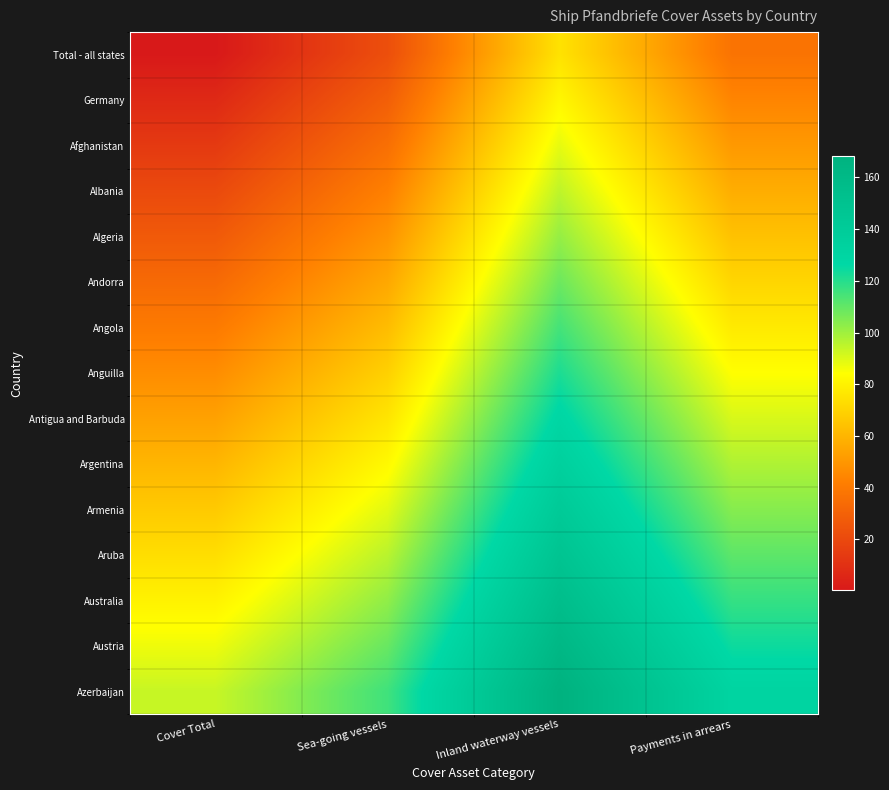

At which category is the sum across all series the highest?

Inland waterway vessels